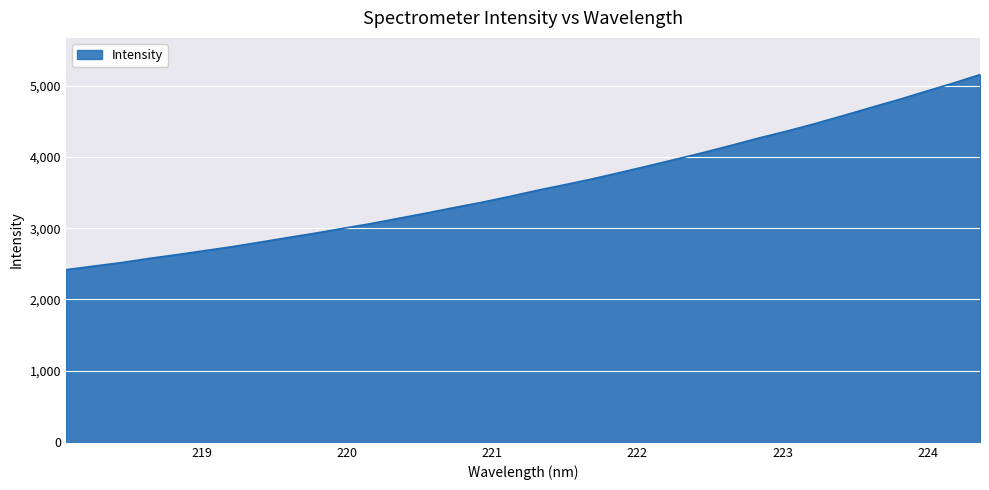

What is the average value?

3589.7